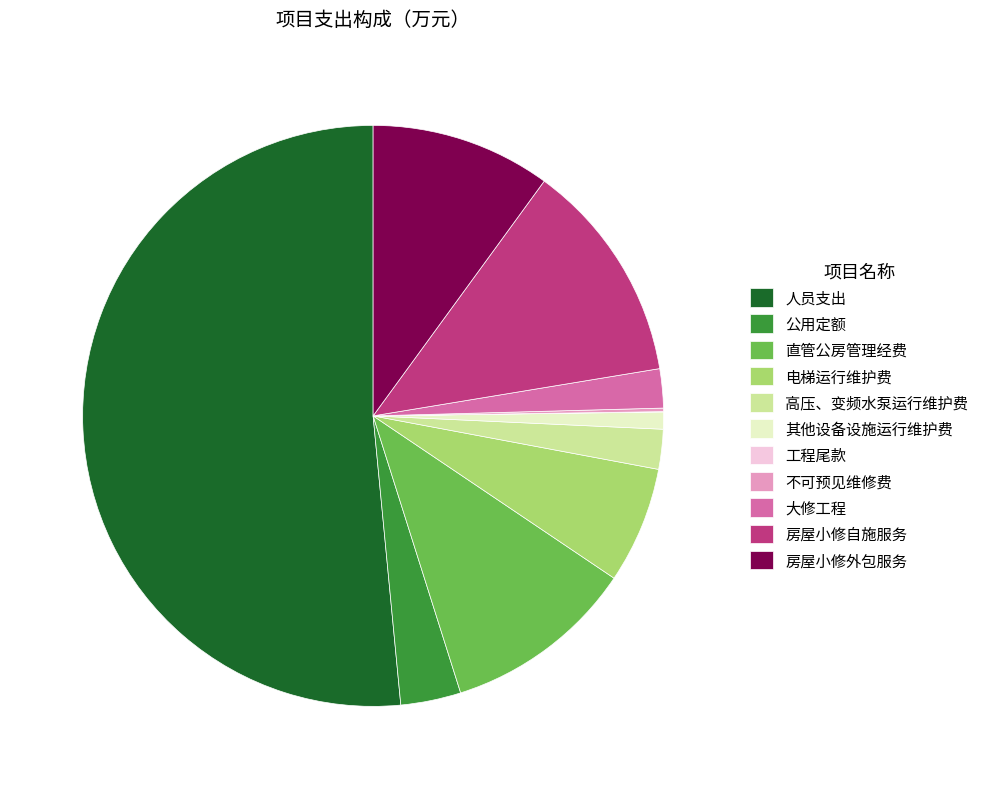

Which has a higher value, 人员支出 or 直管公房管理经费?

人员支出